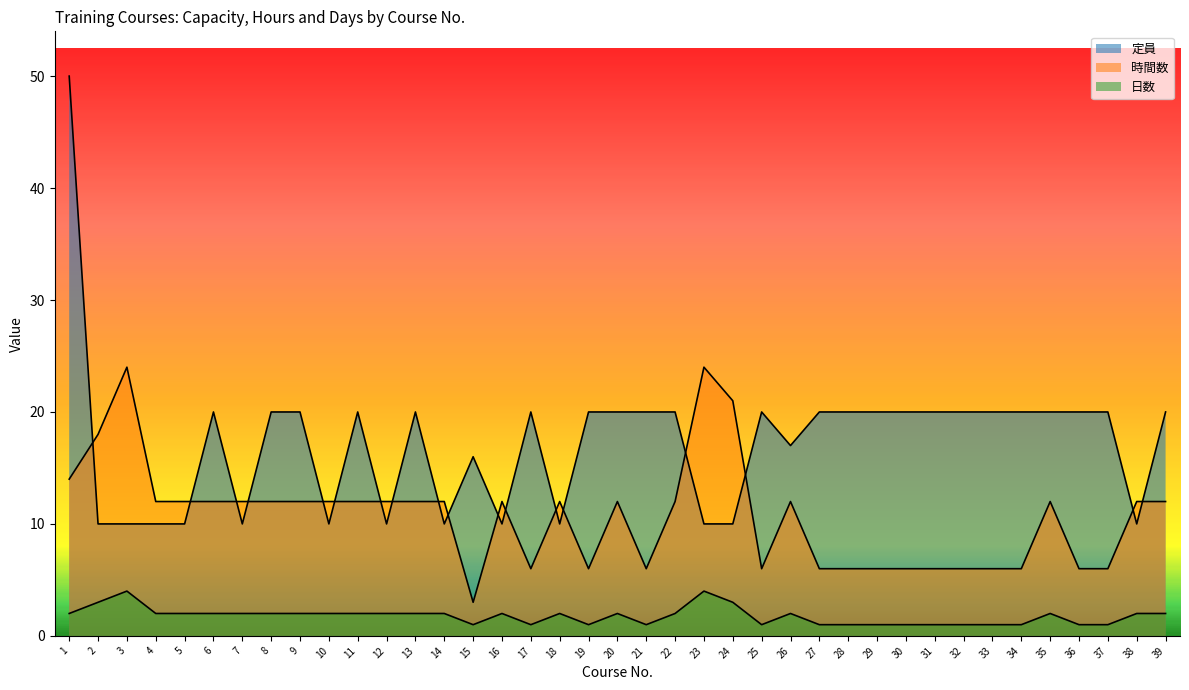

At which label does 日数 reach its peak?

3